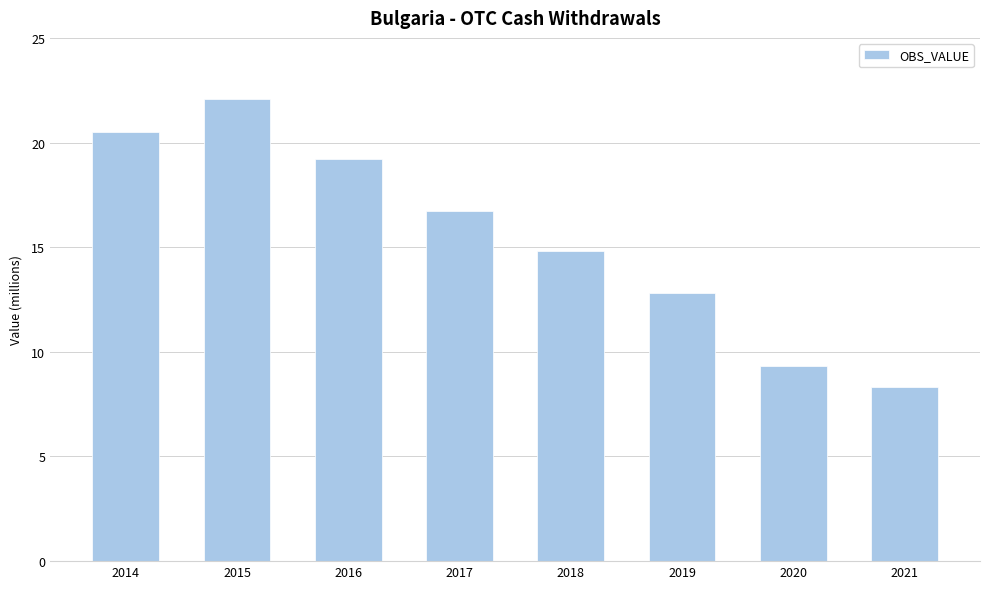

List the labels in order of value, smallest first.

2021, 2020, 2019, 2018, 2017, 2016, 2014, 2015